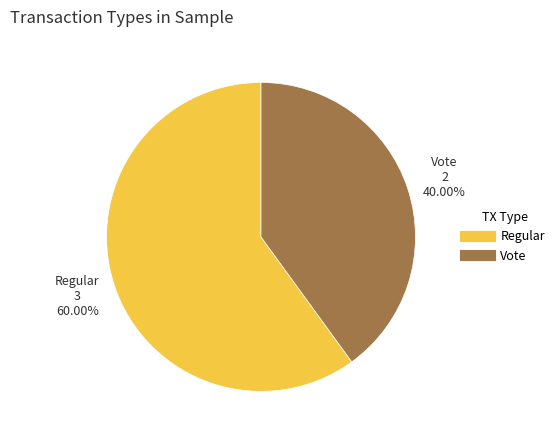

What percentage is the Vote slice, to the nearest percent?

40%